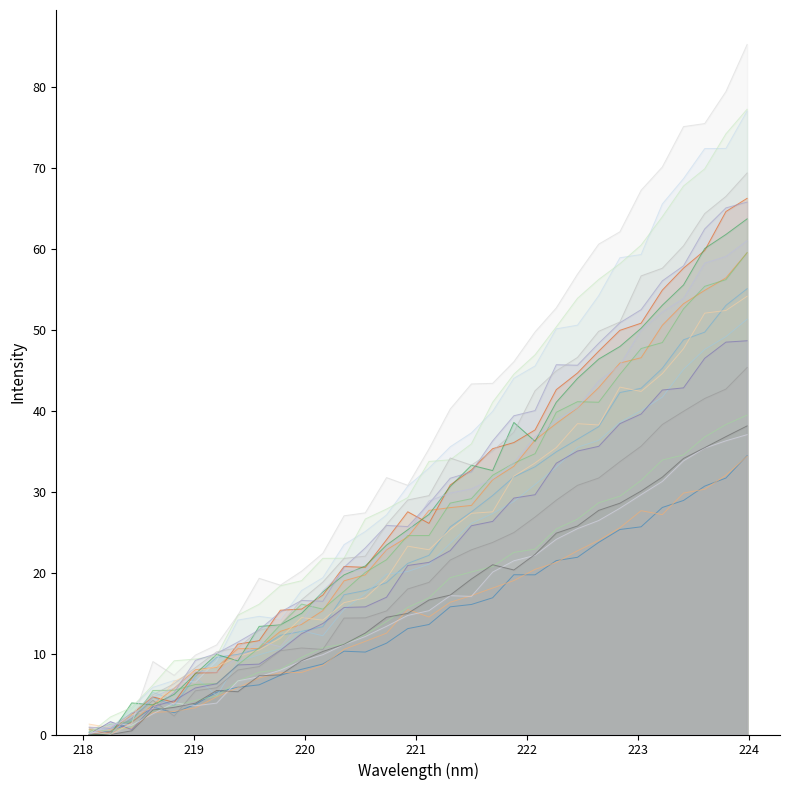

What is the greatest value displayed?

85.3